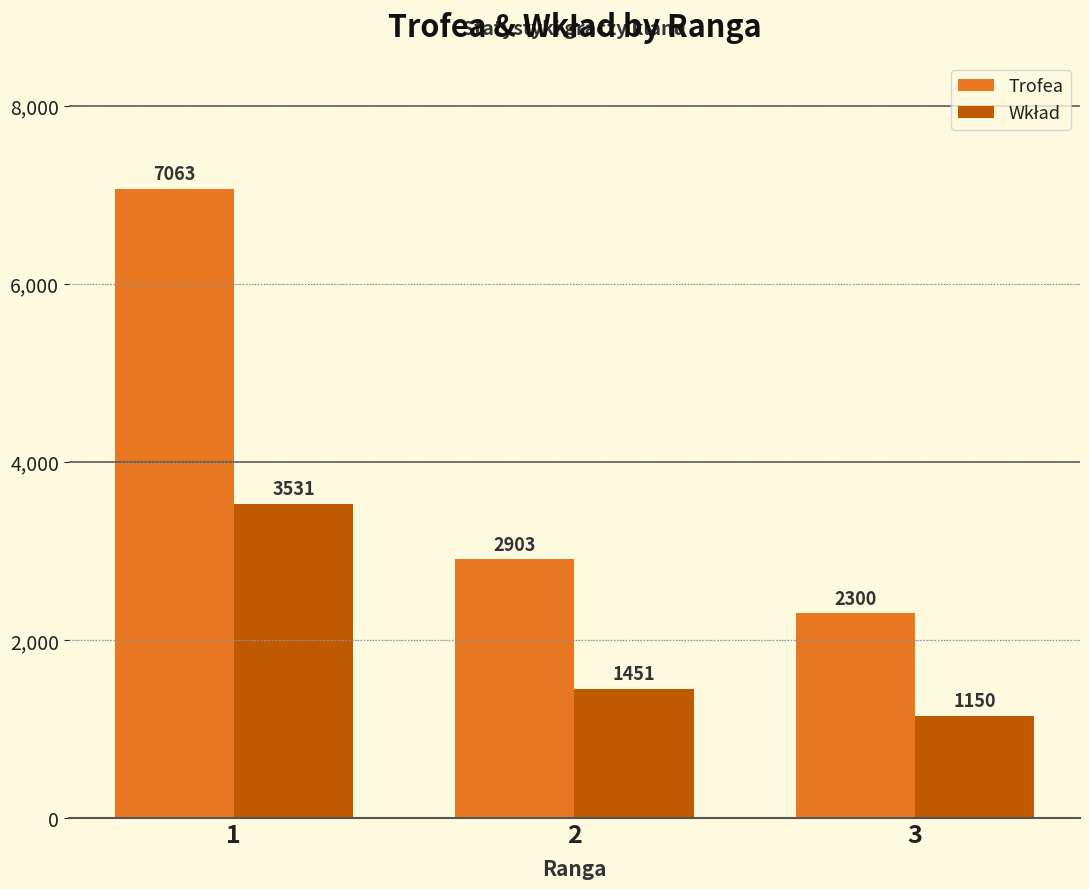

Which series has the largest range (max minus min)?

Trofea